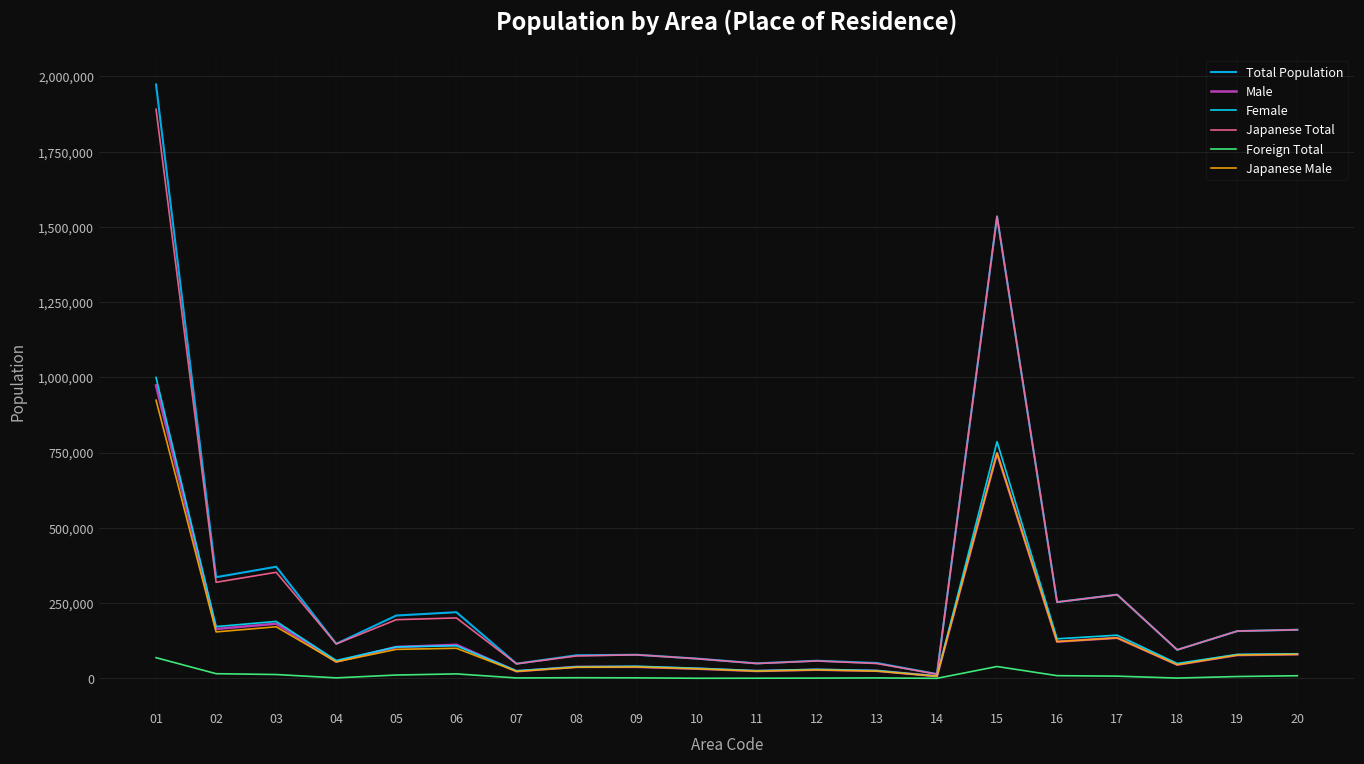

Which series changed the most between 06 and 10?

Total Population